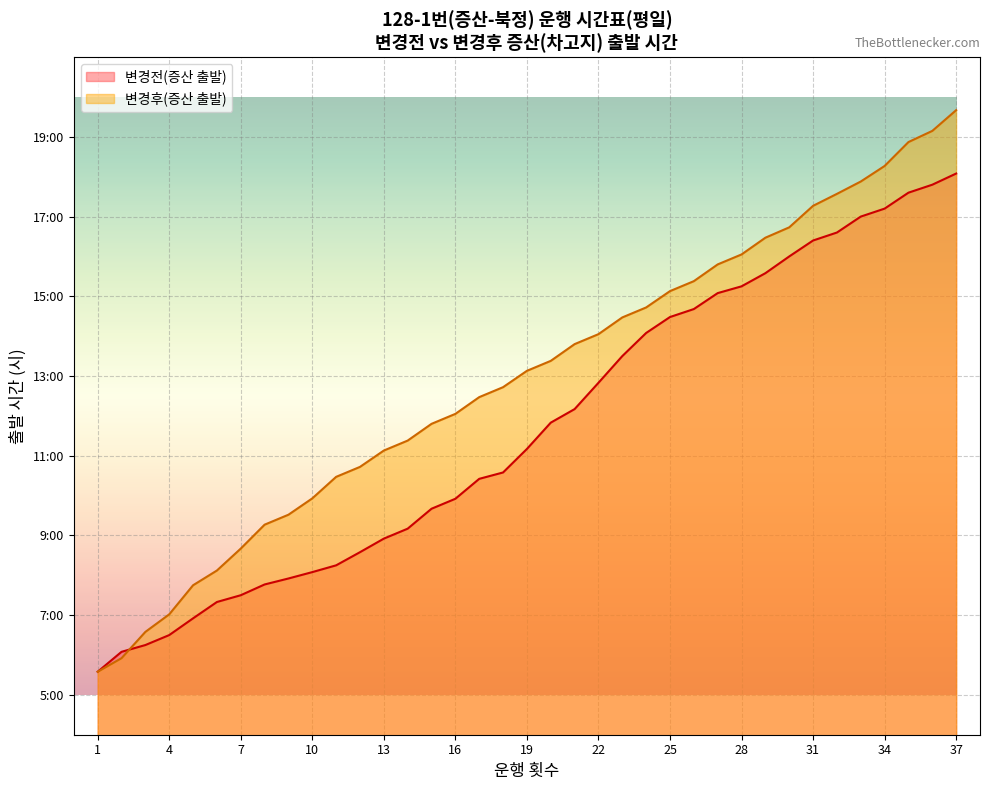

The value of 변경전(증산 출발) at 37 is 18.1. True or false?

True